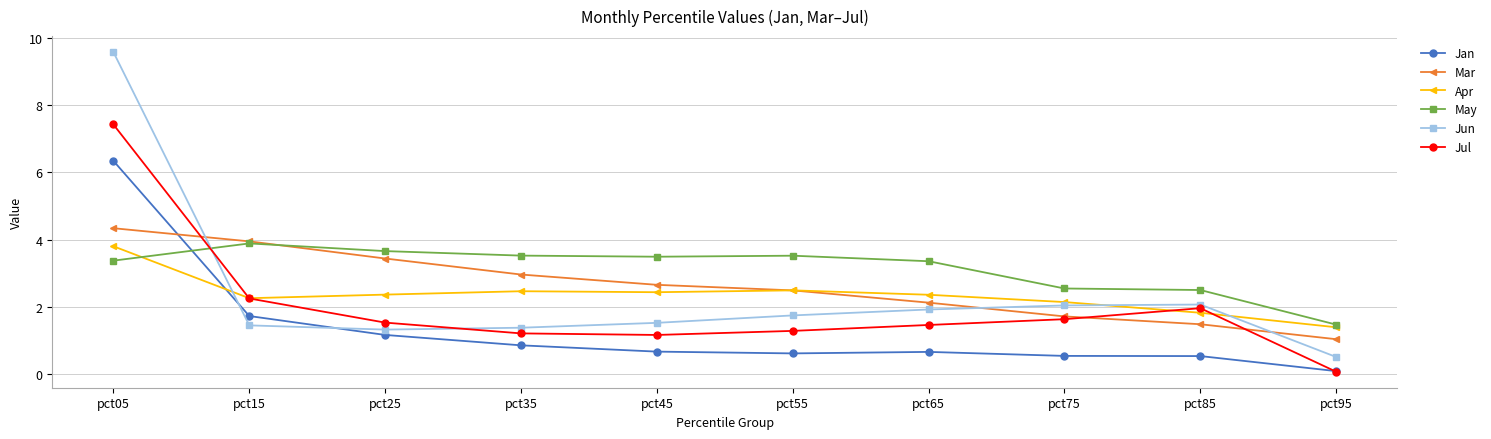

What is the value of the Jun point at the 3rd from the left?

1.3